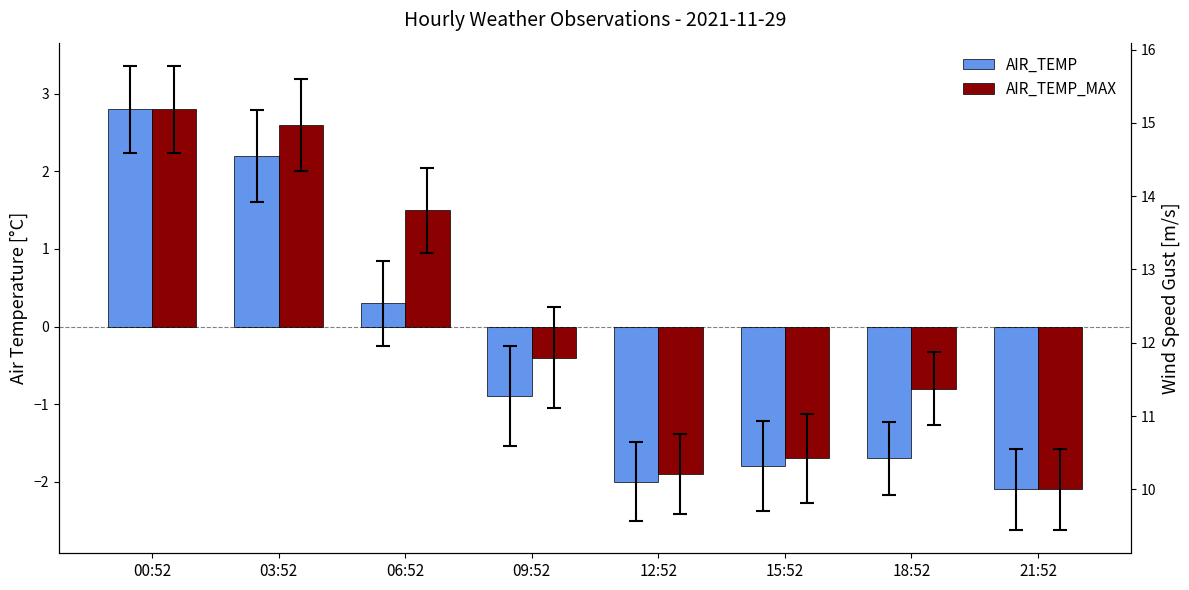

List the series in order of their peak value, lowest first.

AIR_TEMP, AIR_TEMP_MAX